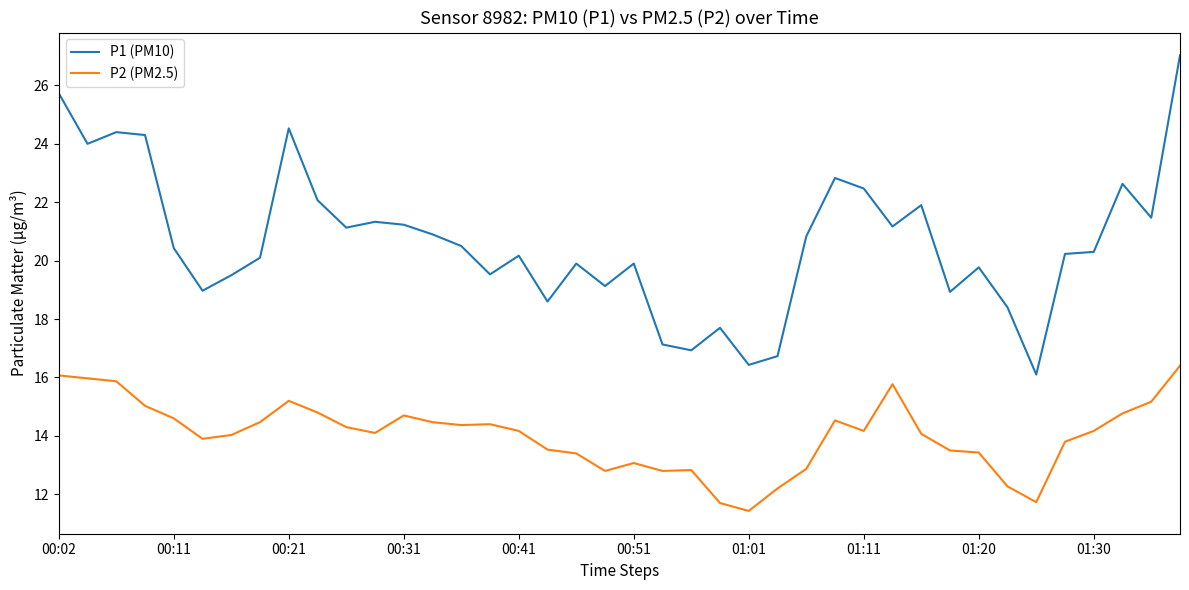

Which series has the largest range (max minus min)?

P1 (PM10)